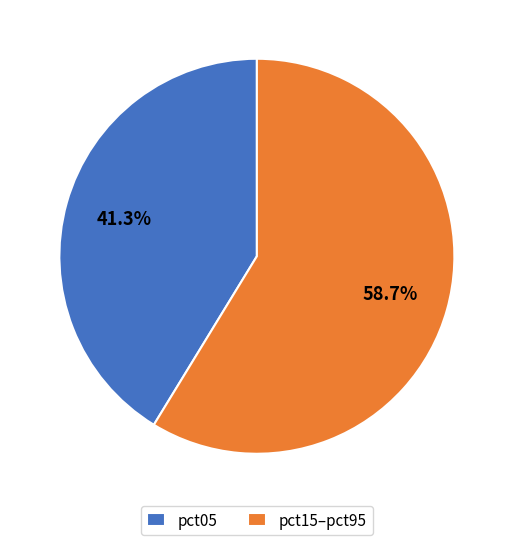

Do pct05 and pct15–pct95 together represent more than half of the pie?

Yes